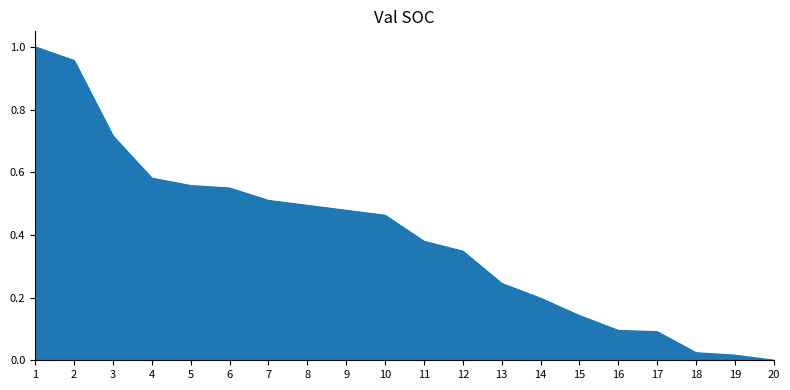

True or false: the data shows 0.4 at 13.

False